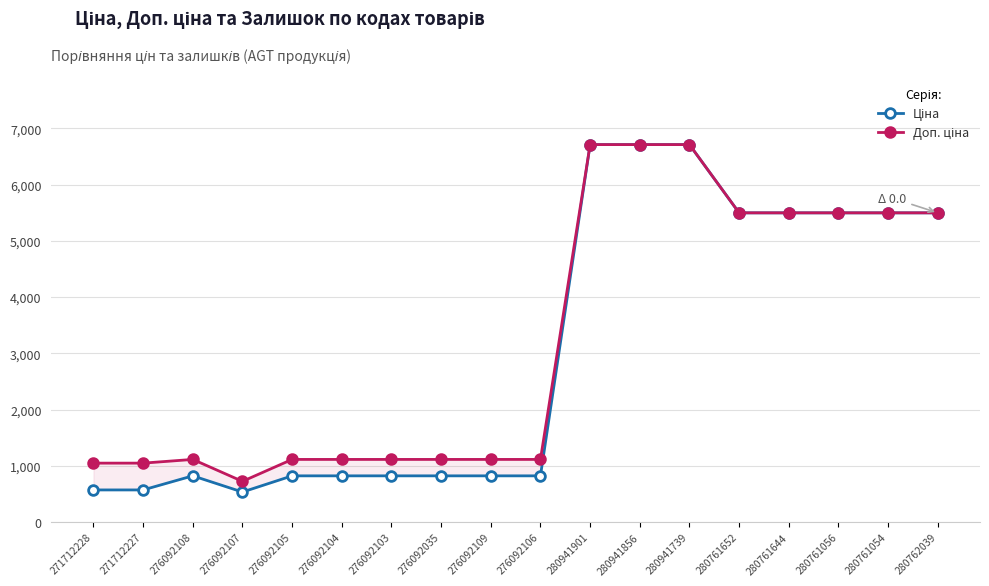

The Ціна series shows 1254.4 at 276092109. True or false?

False